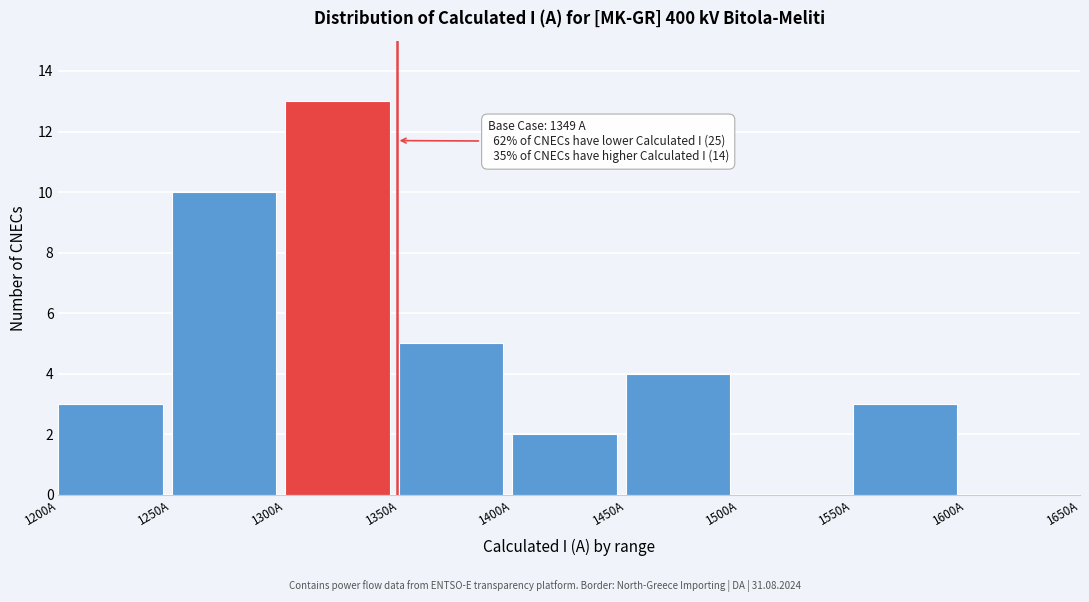

Which range on the x-axis has the tallest bar?

1300 to 1350